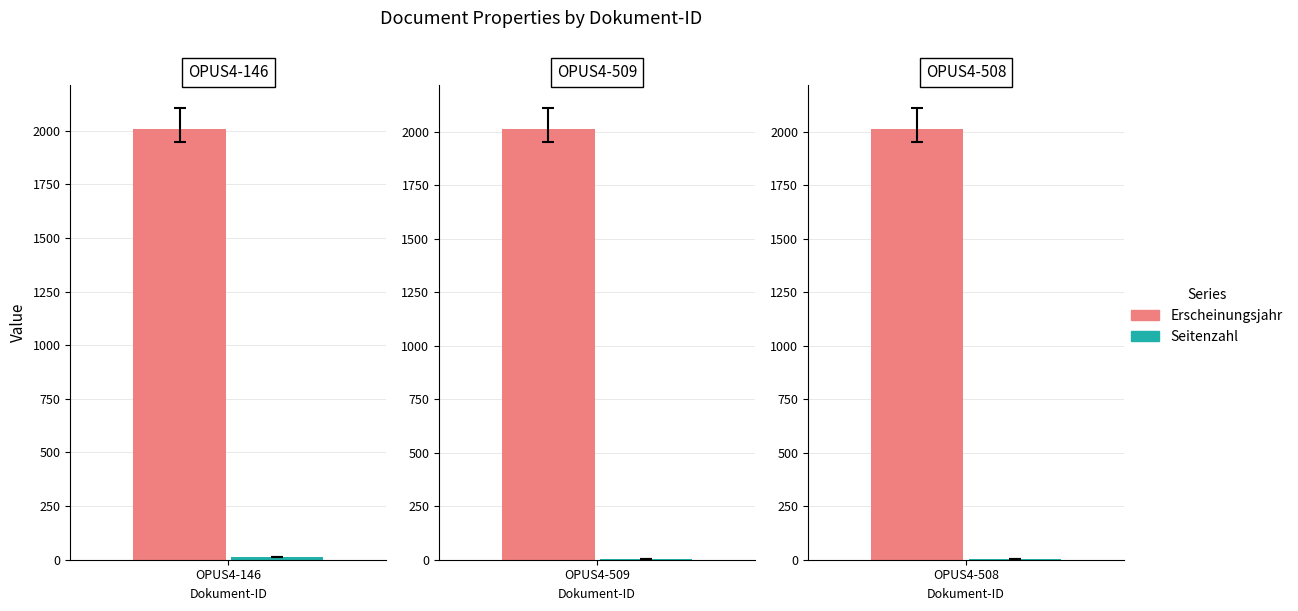

Is it true that Seitenzahl equals 1 at OPUS4-509?

False